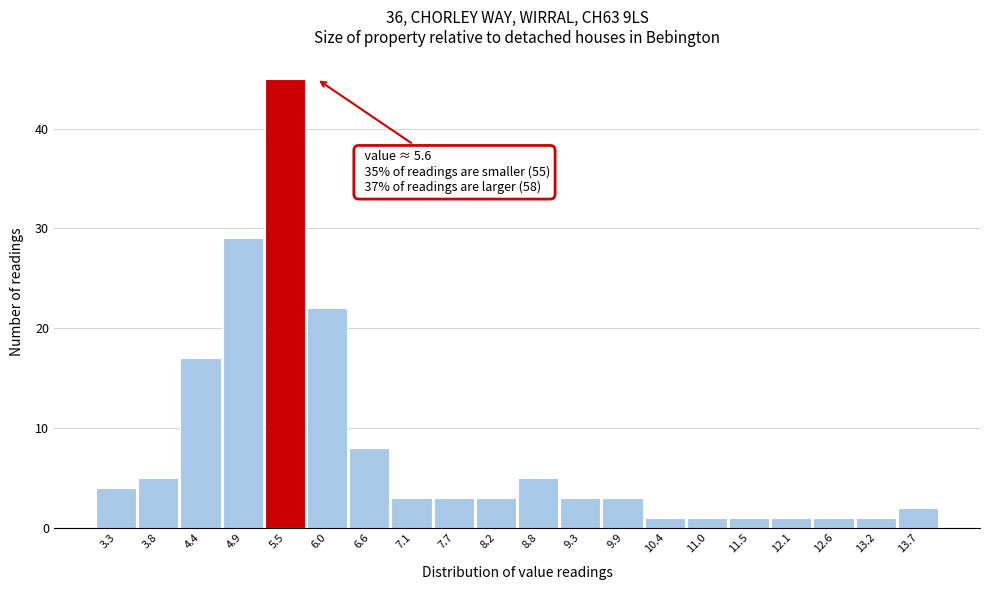

Which range on the x-axis has the tallest bar?

5.20 to 5.75